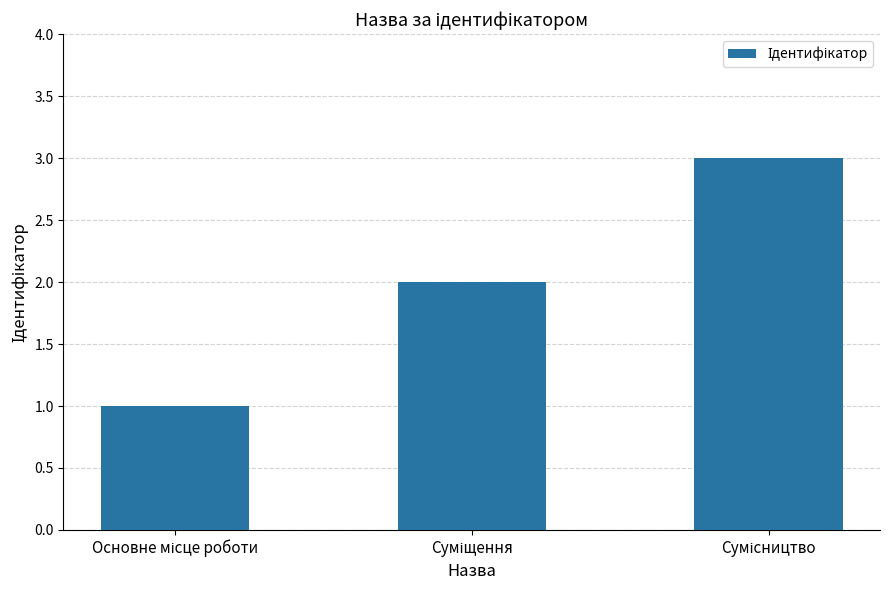

What is the sum of all values?

6